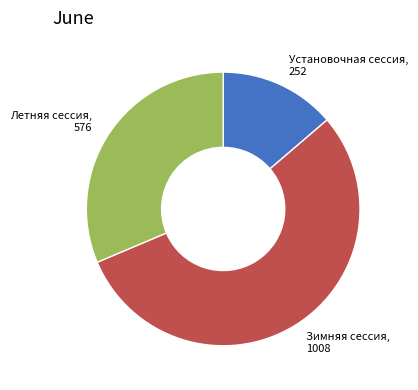

True or false: Установочная сессия accounts for 14% of the total.

True